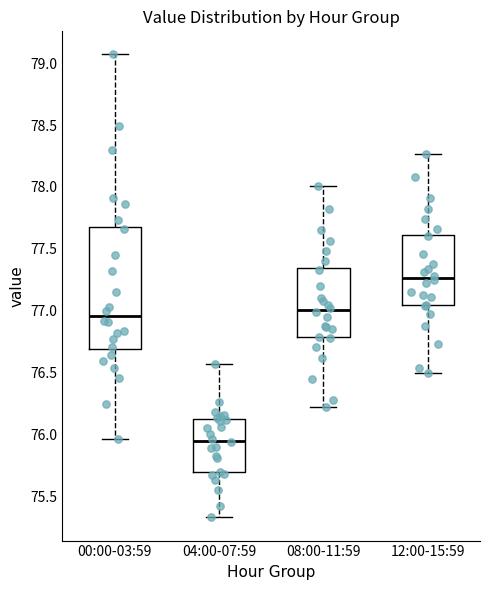

Reading left to right, read every box against the y-axis: the position of its median line, the range the box covers, and the ends of its whiskers. The values are not printed on the chart, so give them approximately, as read against the axis.

00:00-03:59: median 76.95, box 76.70 to 77.70, whiskers 75.95 to 79.05
04:00-07:59: median 75.95, box 75.70 to 76.10, whiskers 75.35 to 76.55
08:00-11:59: median 77.00, box 76.80 to 77.35, whiskers 76.20 to 78.00
12:00-15:59: median 77.25, box 77.05 to 77.60, whiskers 76.50 to 78.25